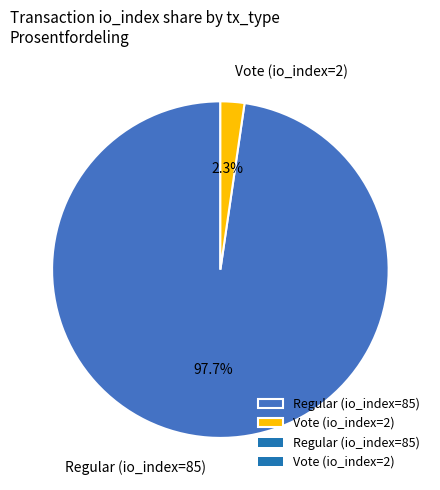

How much of the chart is everything except Vote (io_index=2)?

97.7%